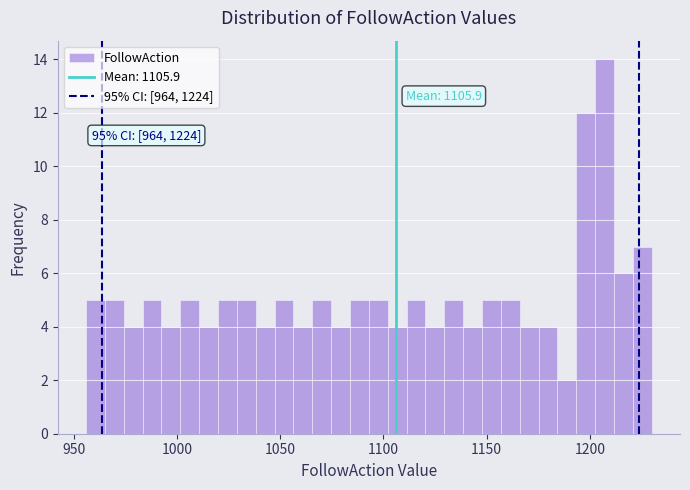

Around what value on the x-axis is the tallest bar? Give the approximate position of its centre, as read against the axis.

1205